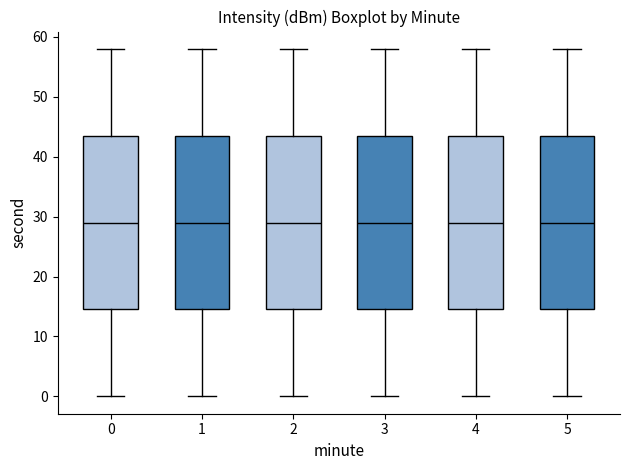

Reading left to right, read every box against the y-axis: the position of its median line, the range the box covers, and the ends of its whiskers. The values are not printed on the chart, so give them approximately, as read against the axis.

0: median 29, box 15 to 44, whiskers 0 to 58
1: median 29, box 15 to 44, whiskers 0 to 58
2: median 29, box 15 to 44, whiskers 0 to 58
3: median 29, box 15 to 44, whiskers 0 to 58
4: median 29, box 15 to 44, whiskers 0 to 58
5: median 29, box 15 to 44, whiskers 0 to 58